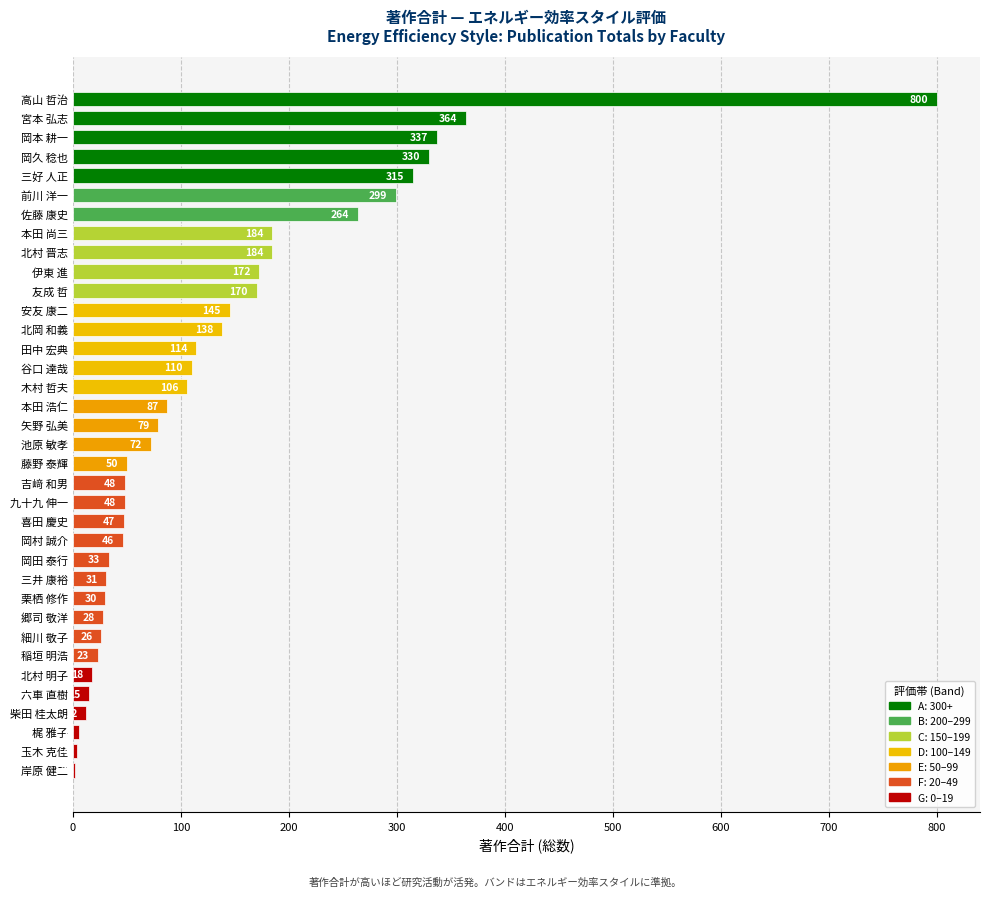

Which category has the highest value across all series?

高山 哲治